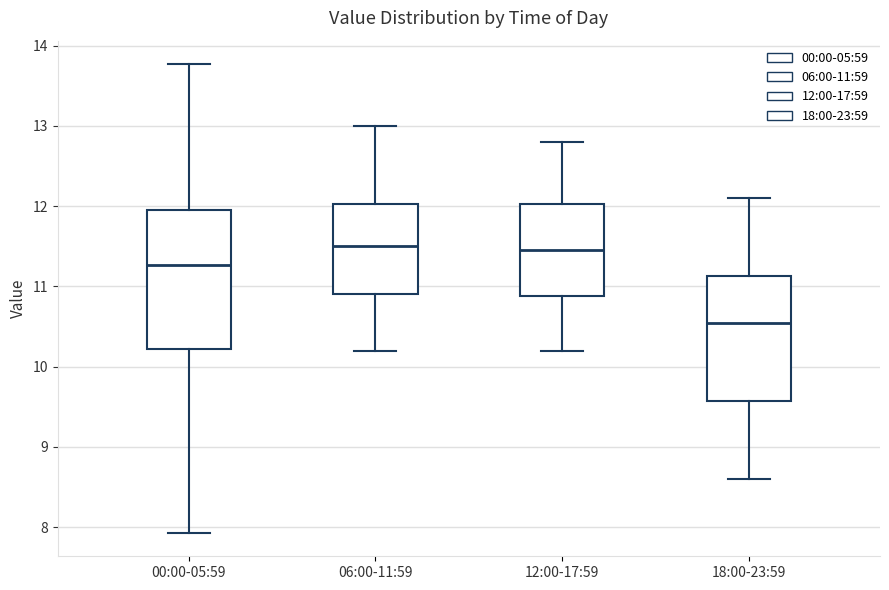

Where does the median line of the box for 06:00-11:59 sit on the y-axis? The values are not printed on the chart, so give them approximately, as read against the axis.

11.5